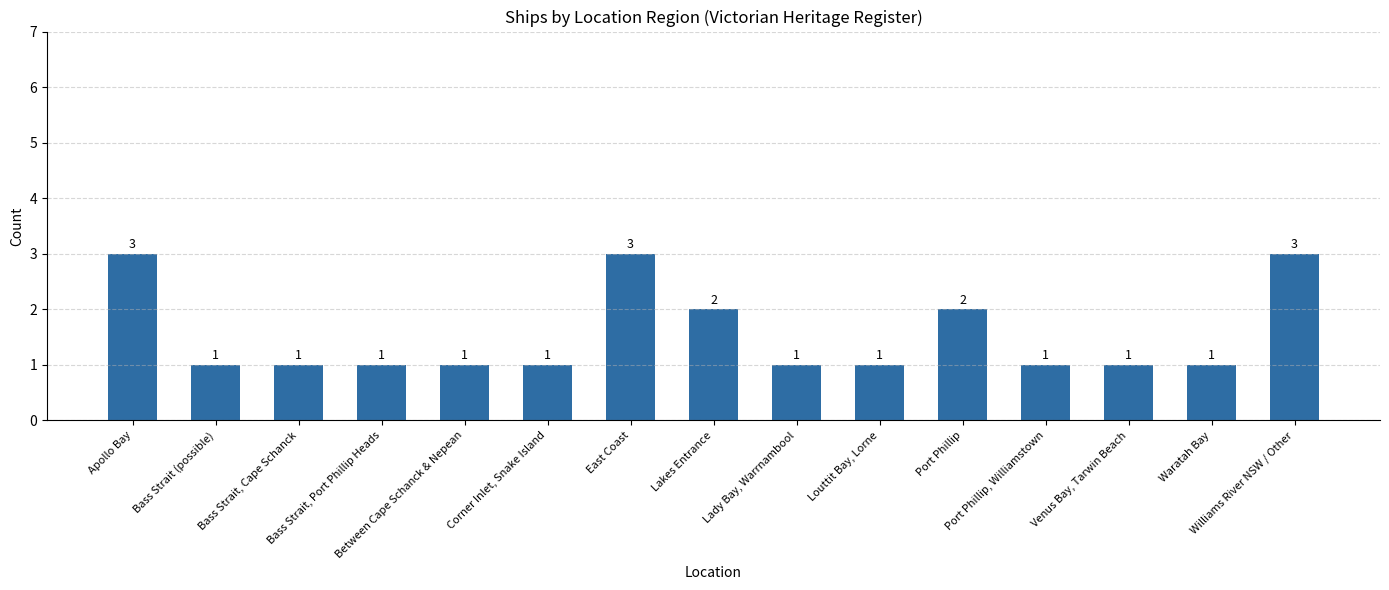

True or false: the data shows 1 at Corner Inlet, Snake Island.

True